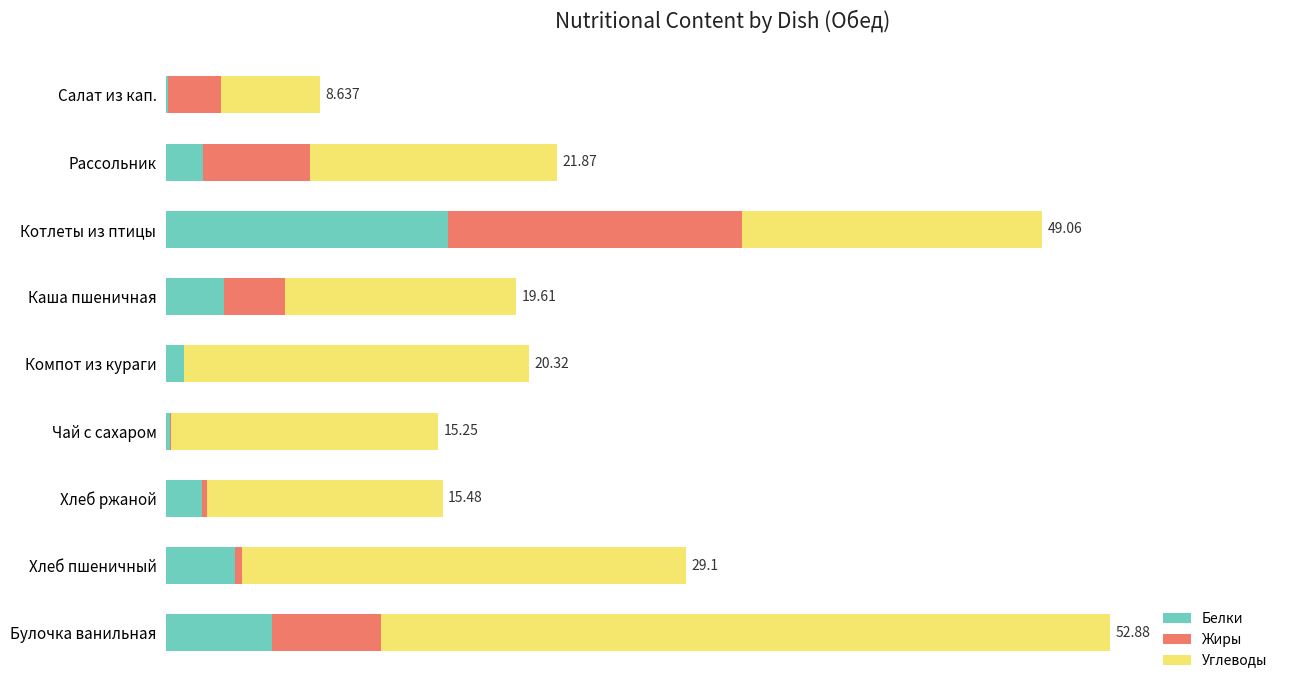

What is the difference between the maximum and minimum values in the Углеводы series?

35.3